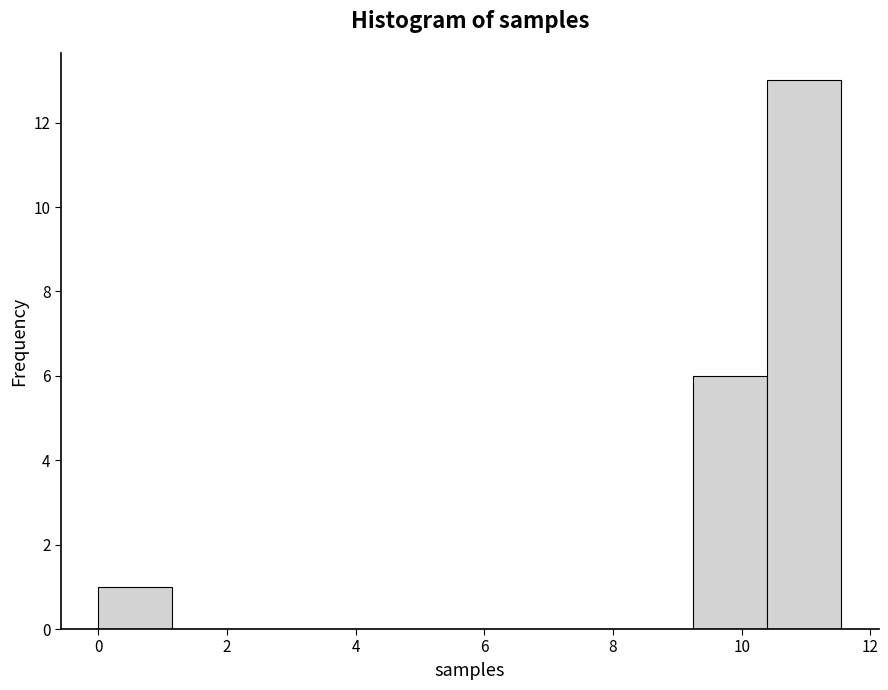

Reading left to right, transcribe this chart: for each bar, give the range it covers on the x-axis and its height. Neither the bar edges nor the heights are printed on the chart, so give them approximately, as read against the axes.

0.0 to 1.2: 1
1.2 to 2.4: 0
2.4 to 3.4: 0
3.4 to 4.6: 0
4.6 to 5.8: 0
5.8 to 7.0: 0
7.0 to 8.0: 0
8.0 to 9.2: 0
9.2 to 10.4: 6
10.4 to 11.6: 13